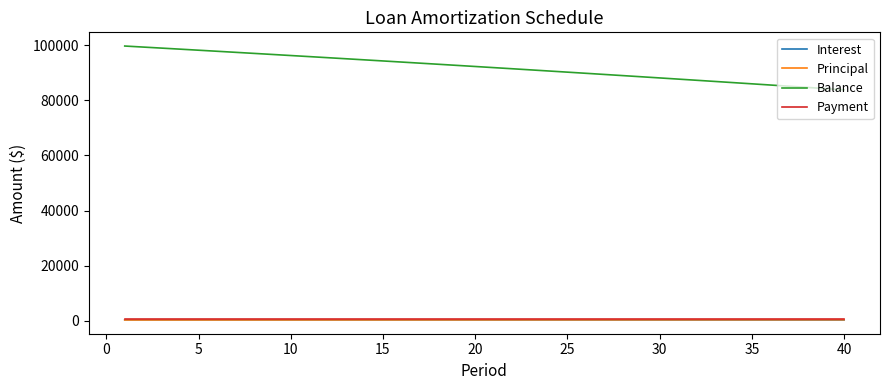

True or false: Balance and Interest intersect in this chart.

False